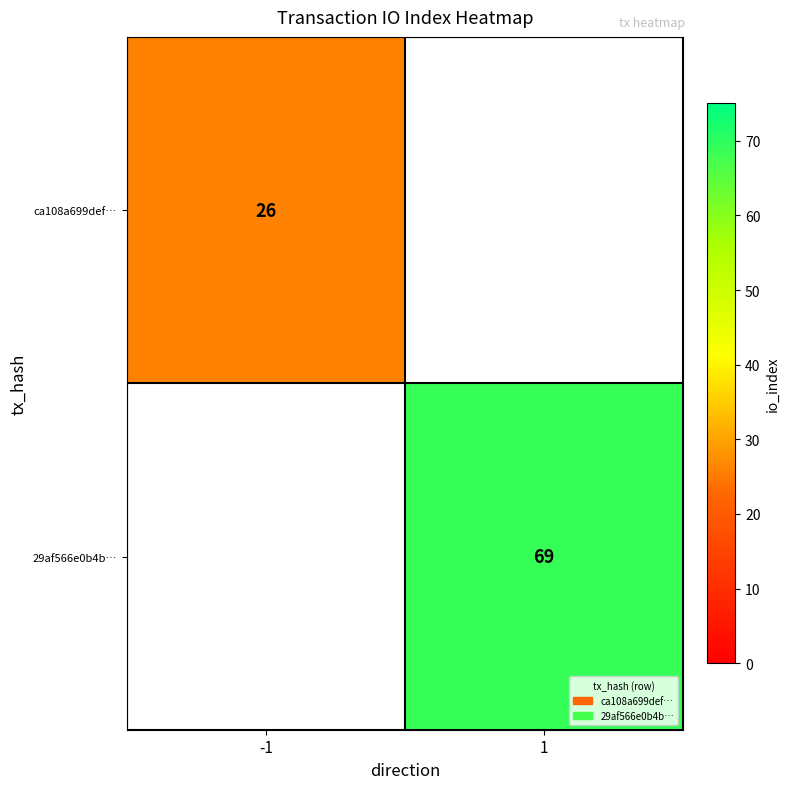

Is it true that 29af566e0b4b… equals 26 at 1?

False